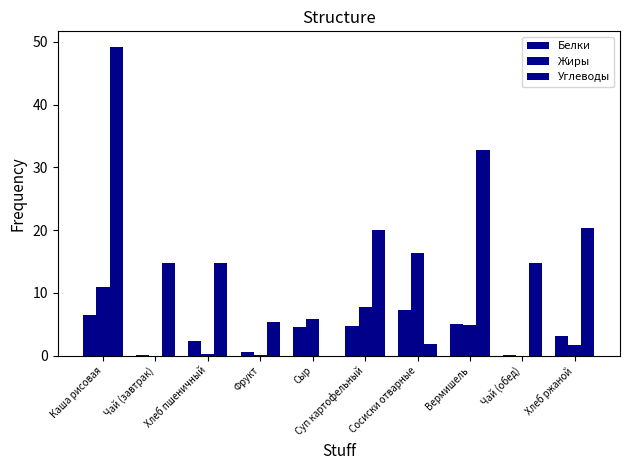

Rank the categories by Жиры value from lowest to highest.

Чай (завтрак), Чай (обед), Фрукт, Хлеб пшеничный, Хлеб ржаной, Вермишель, Сыр, Суп картофельный, Каша рисовая, Сосиски отварные